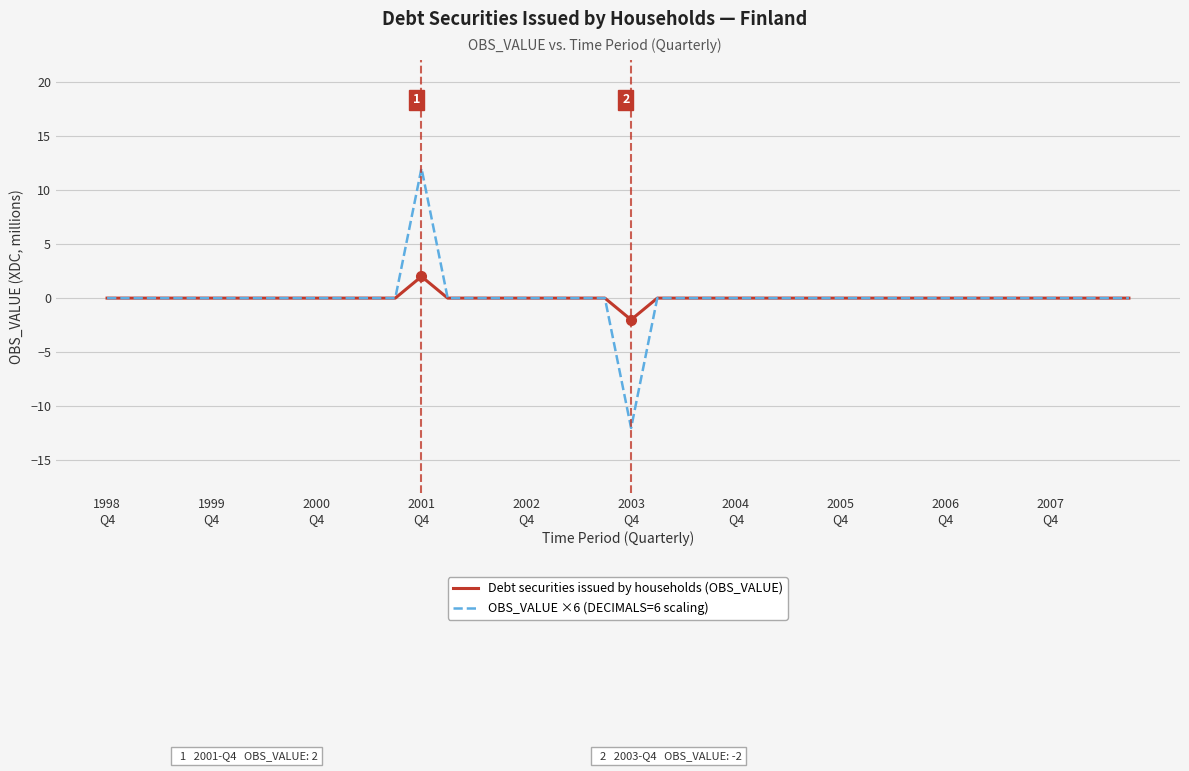

How many lines are shown in the chart?

2